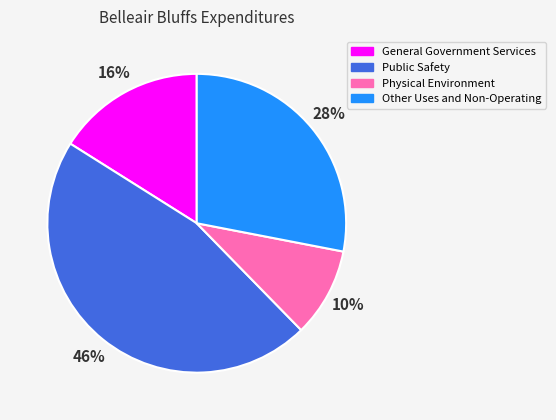

Is the sum of Public Safety and Other Uses and Non-Operating greater than half?

Yes